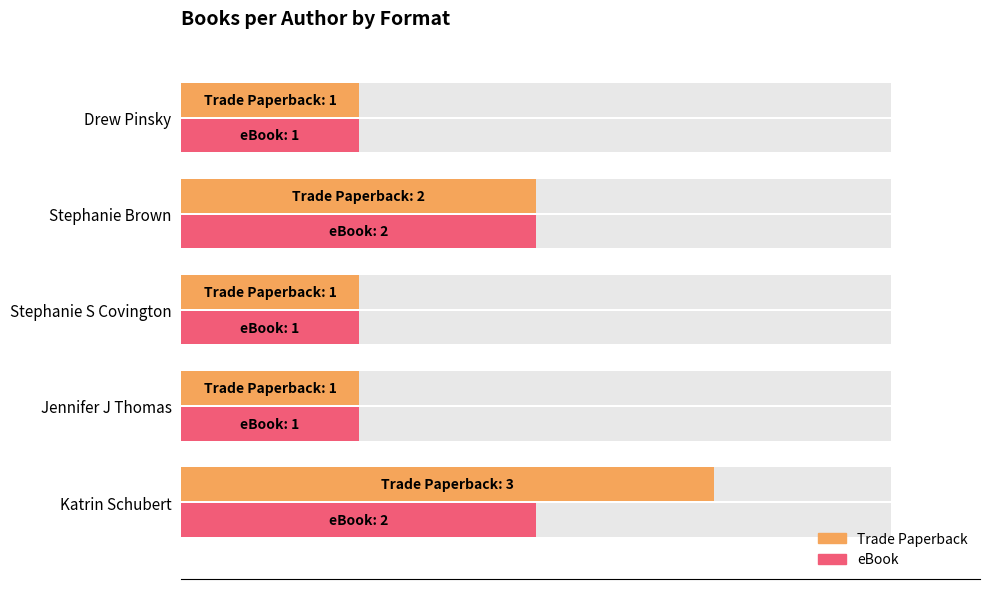

Reading left to right, extract all data points from this chart.

Trade Paperback: 3	1	1	2	1
eBook: 2	1	1	2	1